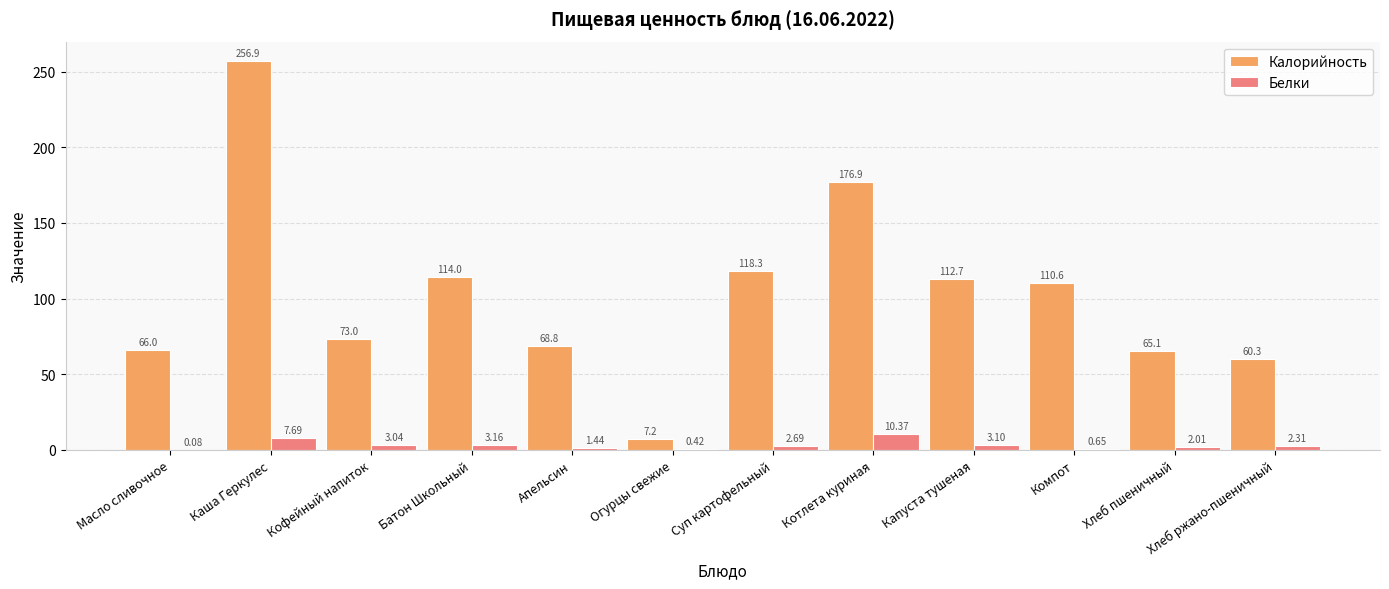

Where is Калорийность nearest to the value 132?

Суп картофельный